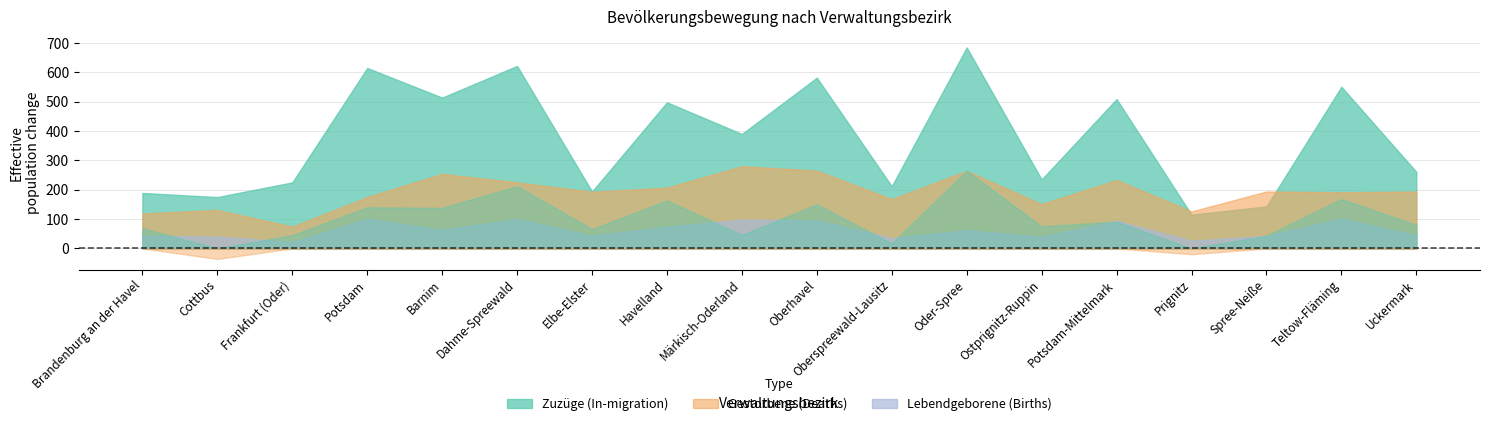

What is the label of the 18th point from the left?

Uckermark